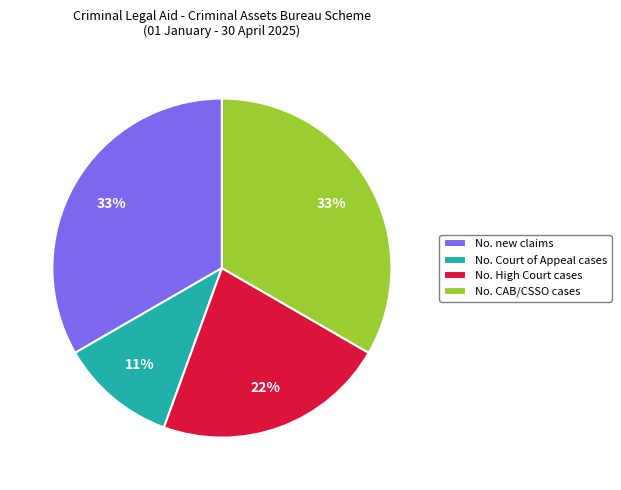

To the nearest percent, what is the average slice percentage?

25%